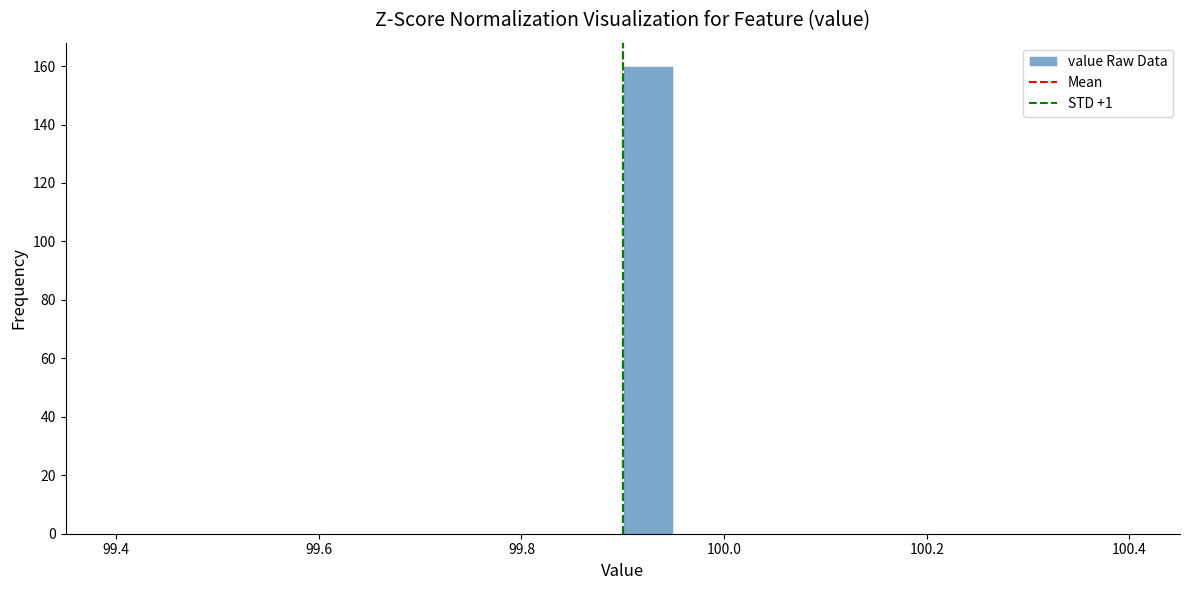

Around what value on the x-axis is the tallest bar? Give the approximate position of its centre, as read against the axis.

99.92